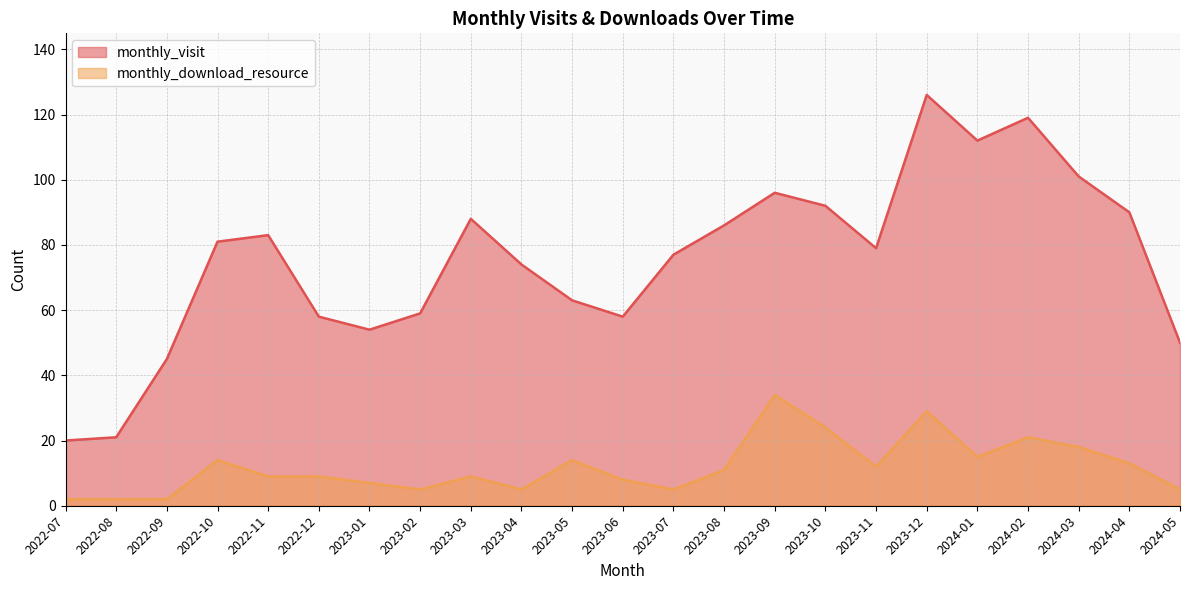

List the labels in order of monthly_visit value, largest first.

2023-12, 2024-02, 2024-01, 2024-03, 2023-09, 2023-10, 2024-04, 2023-03, 2023-08, 2022-11, 2022-10, 2023-11, 2023-07, 2023-04, 2023-05, 2023-02, 2022-12, 2023-06, 2023-01, 2024-05, 2022-09, 2022-08, 2022-07